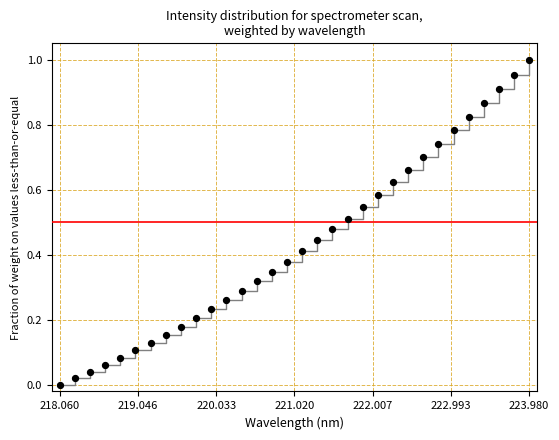

What is the range of X values (max minus min)?

5.9